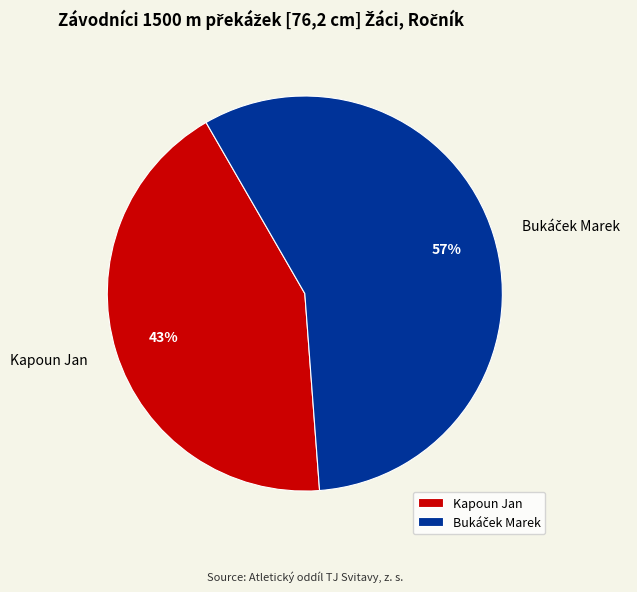

The Kapoun Jan slice represents 29% of the pie. True or false?

False